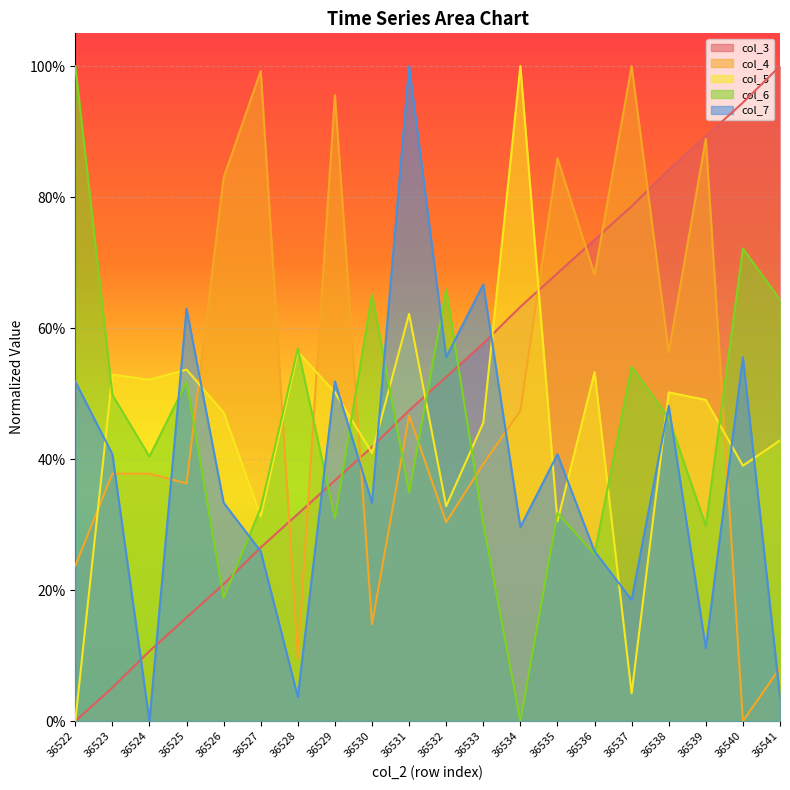

Reading left to right, transcribe all the data shown in this chart.

col_3: 0.0	0.1	0.1	0.2	0.2	0.3	0.3	0.4	0.4	0.5	0.5	0.6	0.6	0.7	0.7	0.8	0.8	0.9	0.9	1.0
col_4: 0.2	0.4	0.4	0.4	0.8	1.0	0.1	1.0	0.1	0.5	0.3	0.4	0.5	0.9	0.7	1.0	0.6	0.9	0.0	0.1
col_5: 0.0	0.5	0.5	0.5	0.5	0.3	0.6	0.5	0.4	0.6	0.3	0.5	1.0	0.3	0.5	0.0	0.5	0.5	0.4	0.4
col_6: 1.0	0.5	0.4	0.5	0.2	0.3	0.6	0.3	0.7	0.3	0.7	0.3	0.0	0.3	0.3	0.5	0.5	0.3	0.7	0.6
col_7: 0.5	0.4	0.0	0.6	0.3	0.3	0.0	0.5	0.3	1.0	0.6	0.7	0.3	0.4	0.3	0.2	0.5	0.1	0.6	0.0